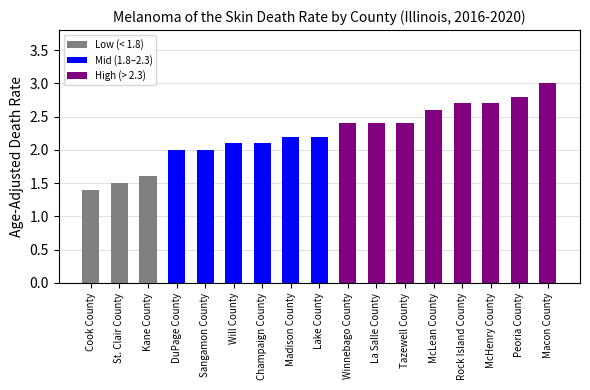

Read the value at Sangamon County.

2.0